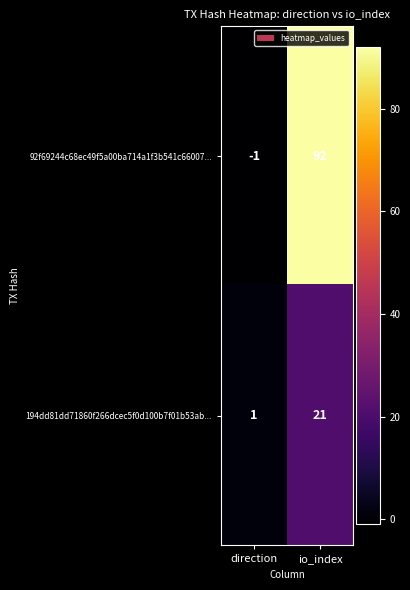

Reading right to left, transcribe all the data shown in this chart.

92f69244c68ec49f5a00ba714a1f3b541c66007...: 92	-1
194dd81dd71860f266dcec5f0d100b7f01b53ab...: 21	1